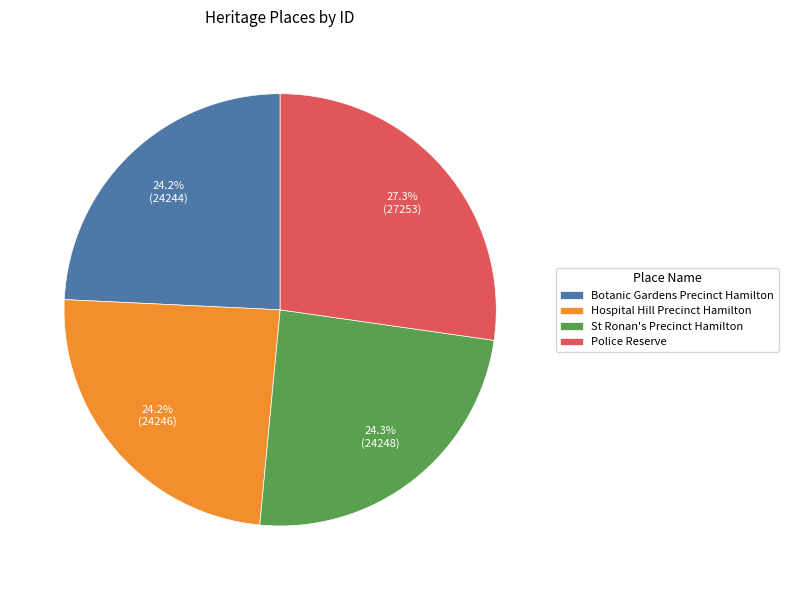

What is the ratio of the value at Police Reserve to the value at Hospital Hill Precinct Hamilton?

1.1